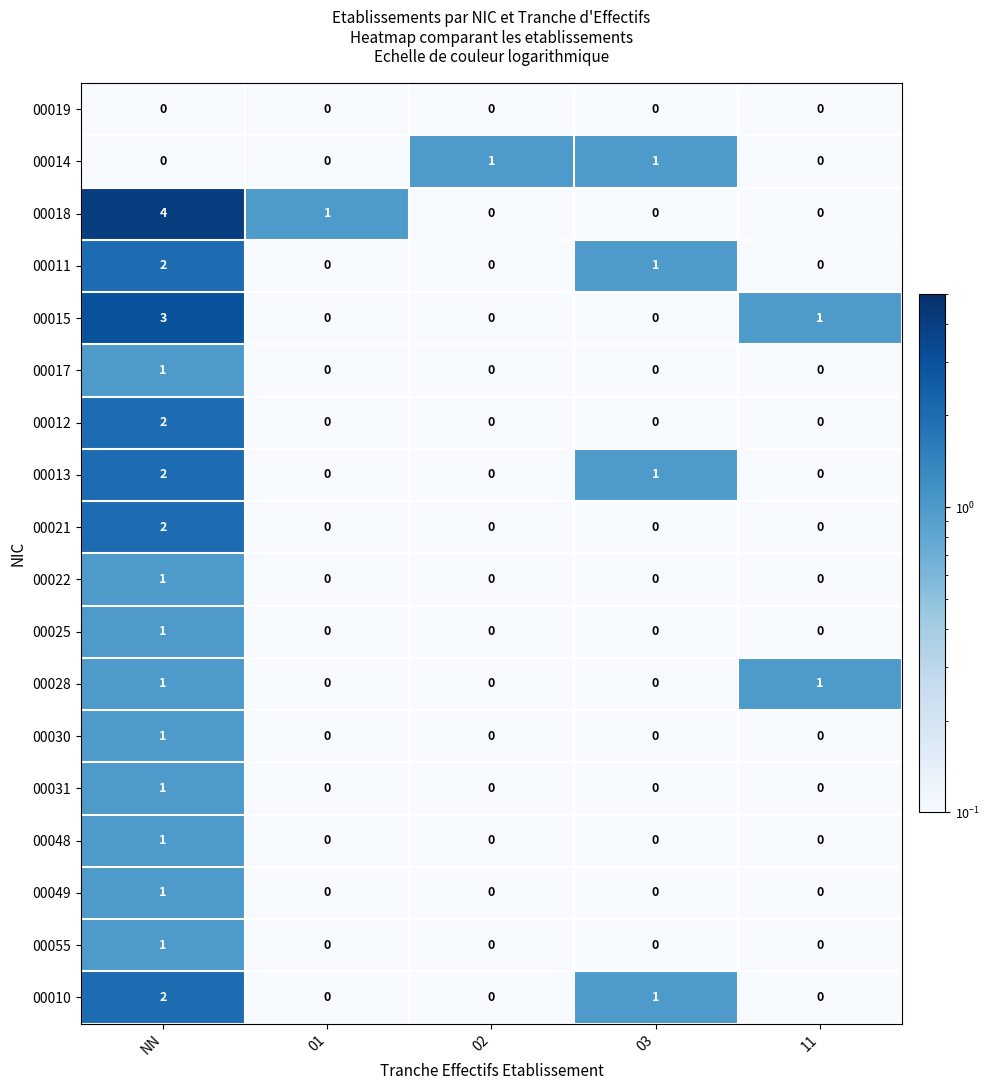

What is the sum of all 00010 values?

3